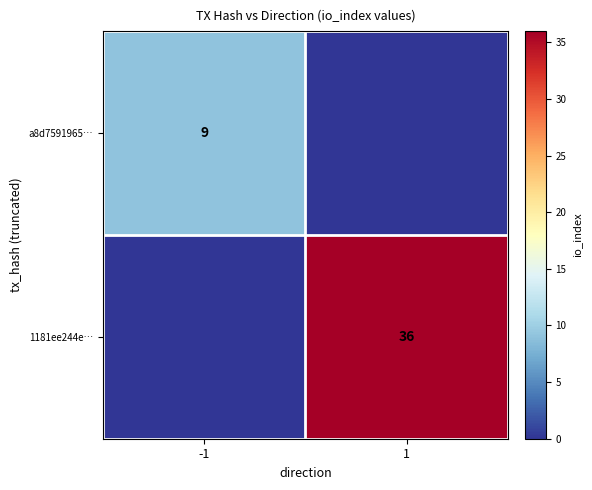

The value of 1181ee244e… at 1 is 36. True or false?

True